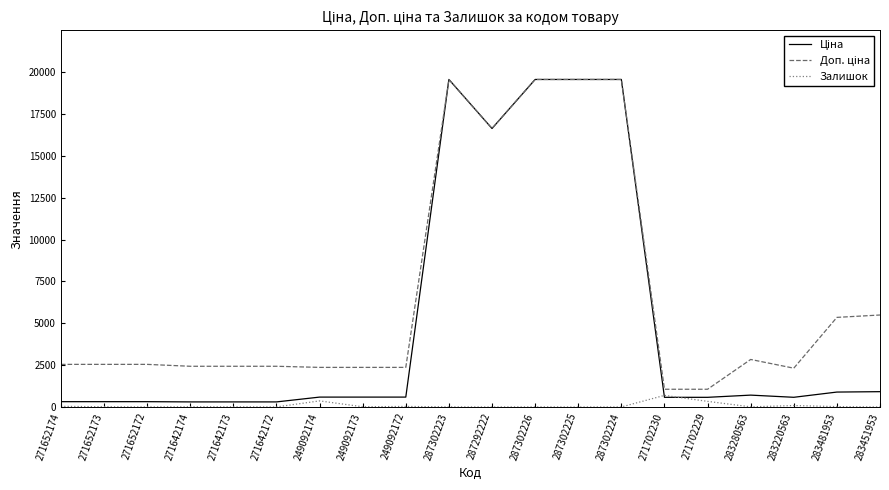

In Залишок, how many points are lower than both neighbors (excluding endpoints)?

6